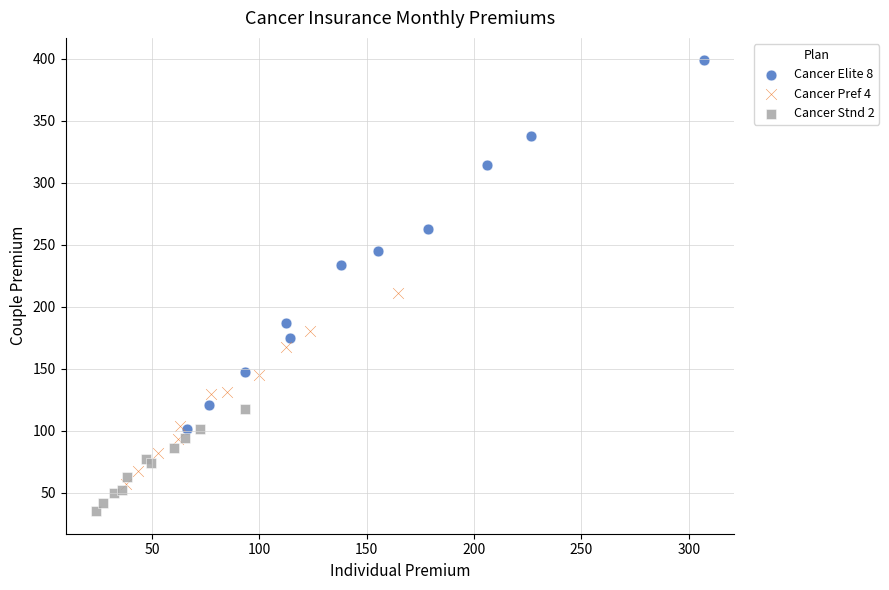

Which series contains the lowest Y value?

Cancer Stnd 2